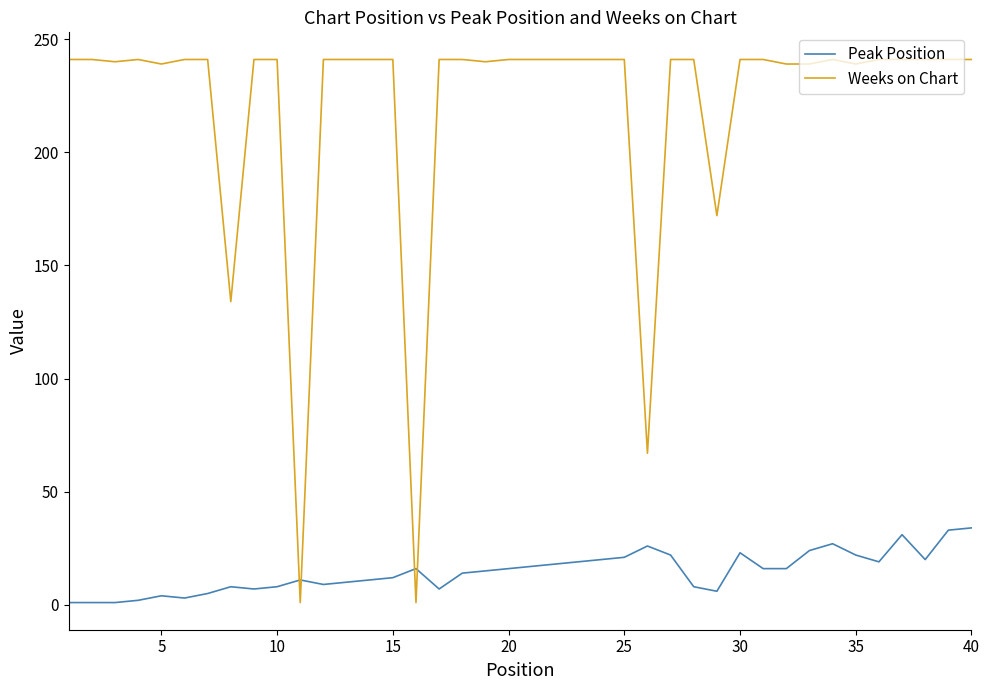

Which series has the widest spread of values?

Weeks on Chart